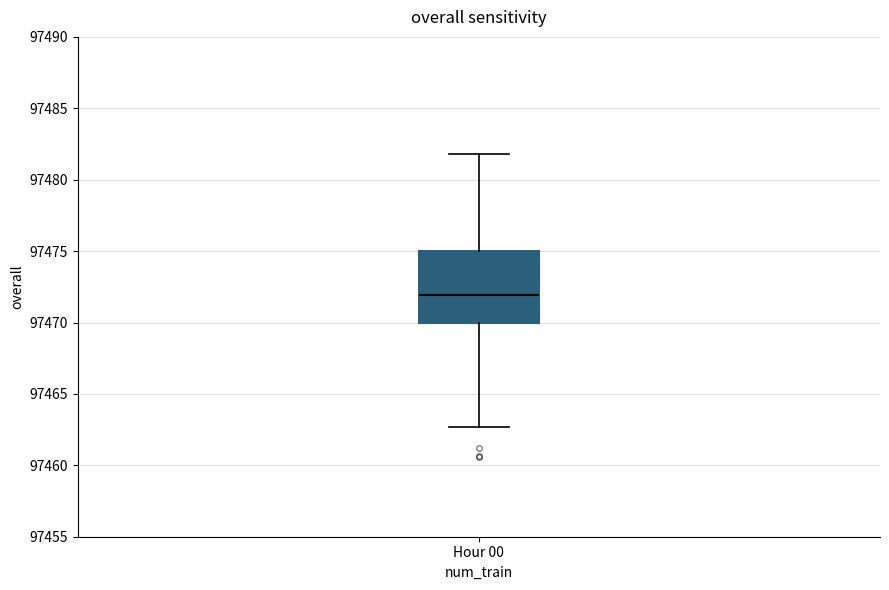

Transcribe this box plot: give where the median line is, the range the box spans, and where the two whiskers end, as read against the y-axis. The values are not printed on the chart, so give them approximately, as read against the axis.

median 97472.0, box 97470.0 to 97475.0, whiskers 97462.5 to 97482.0